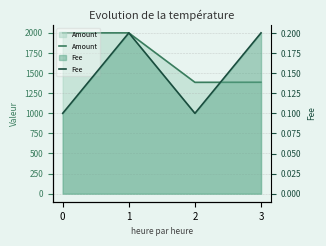

What is the spread (max minus min) of values at 3?

1385.6